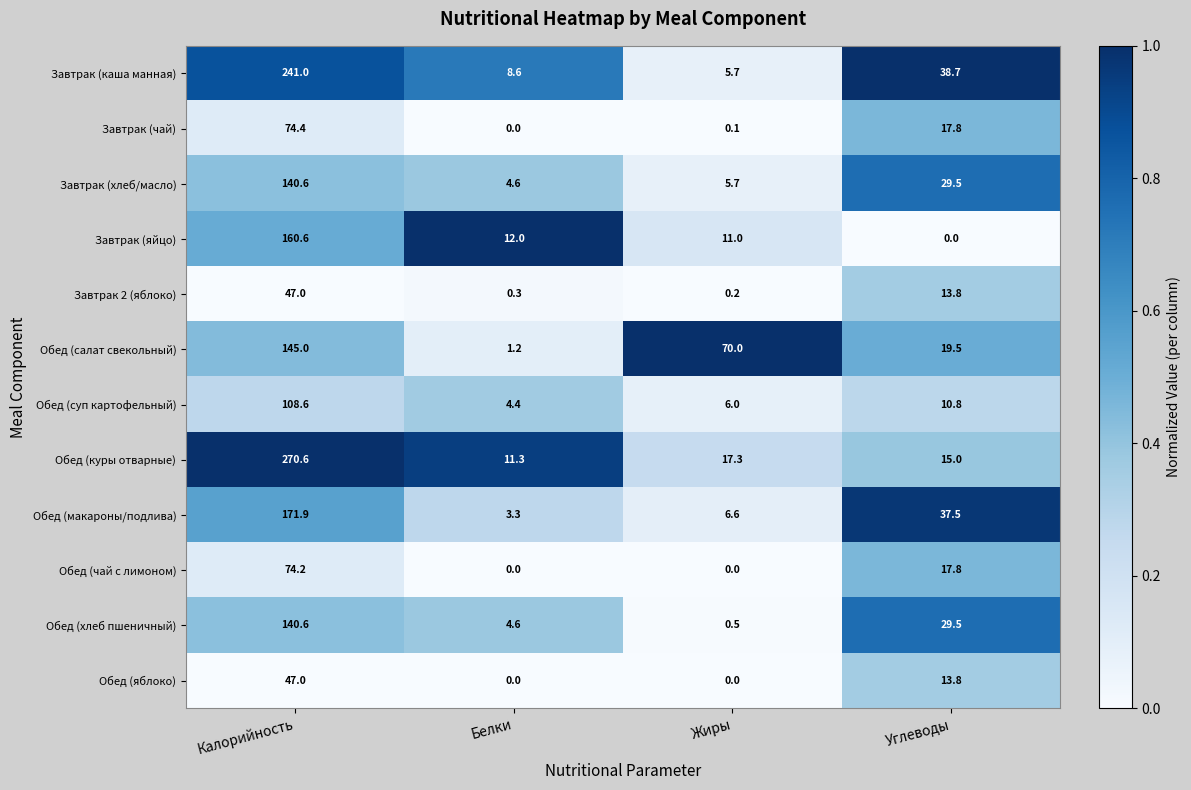

Which series has the largest range (max minus min)?

Обед (куры отварные)